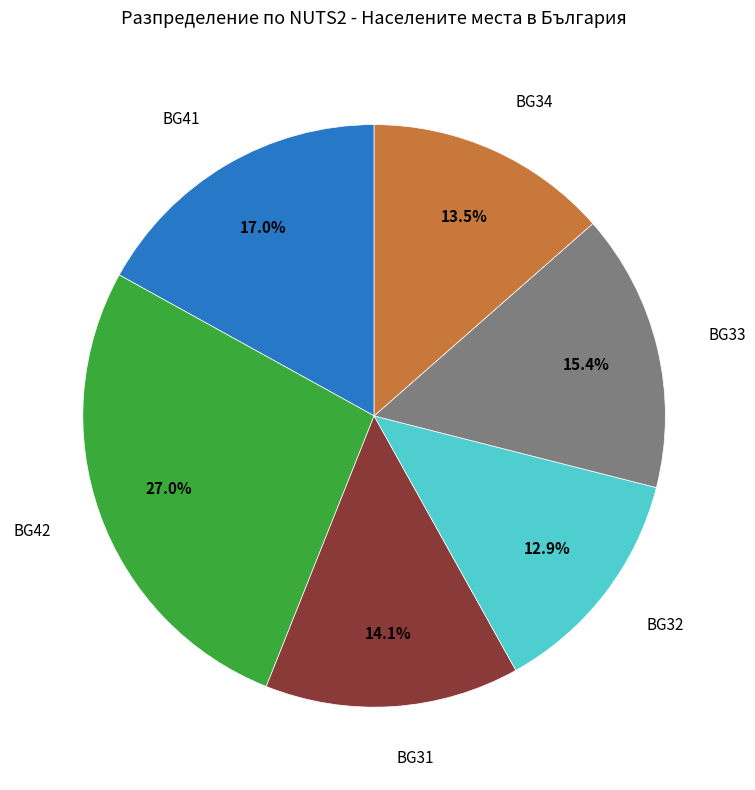

How many slices are in this pie chart?

6